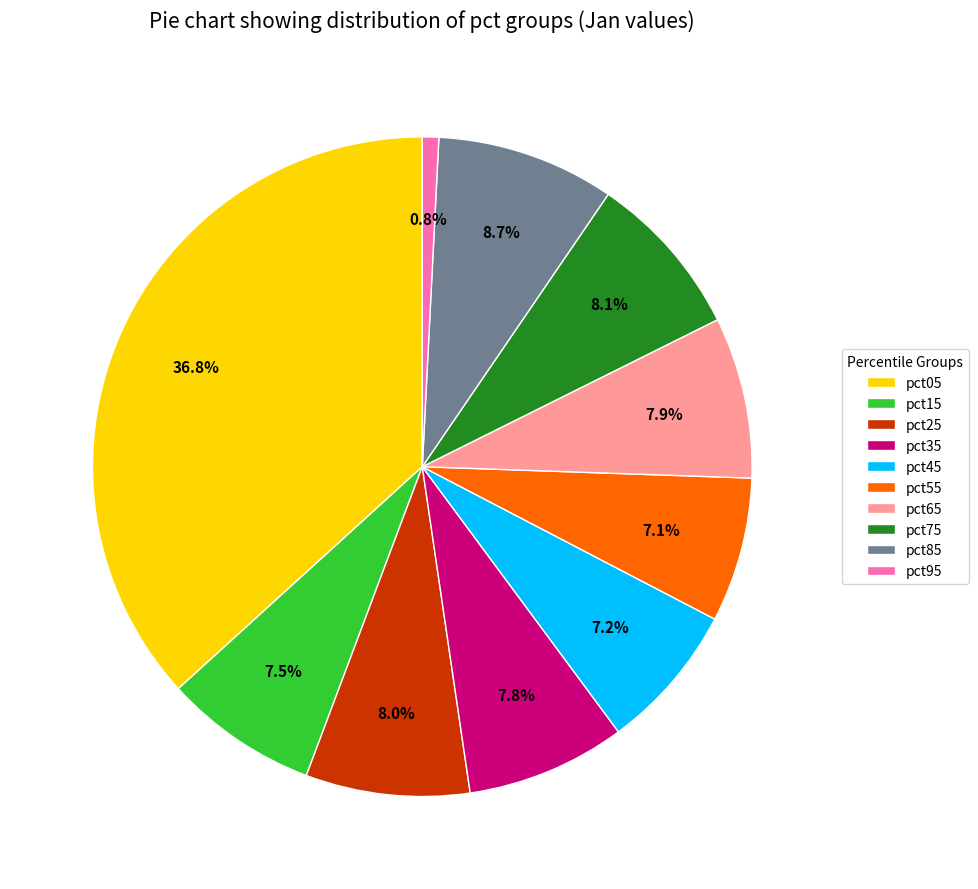

Count the number of slices in the pie.

10